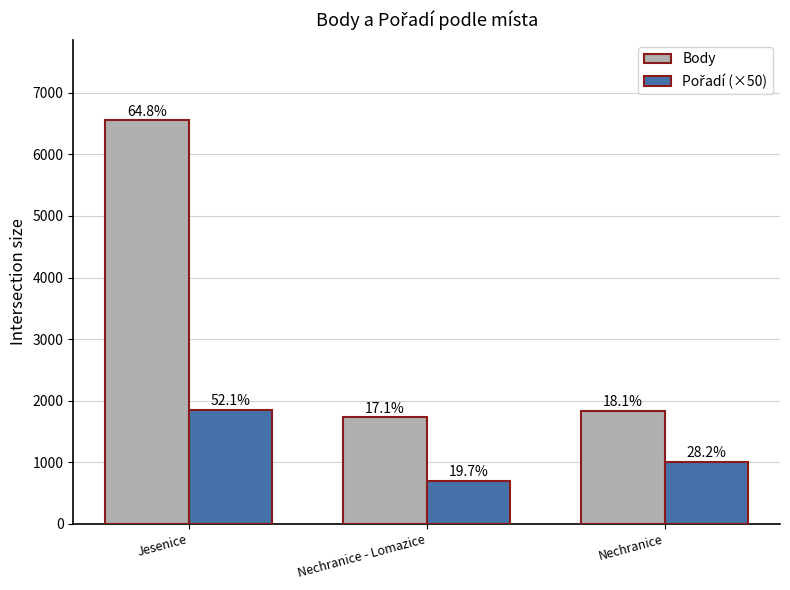

Does the chart contain any negative values?

No